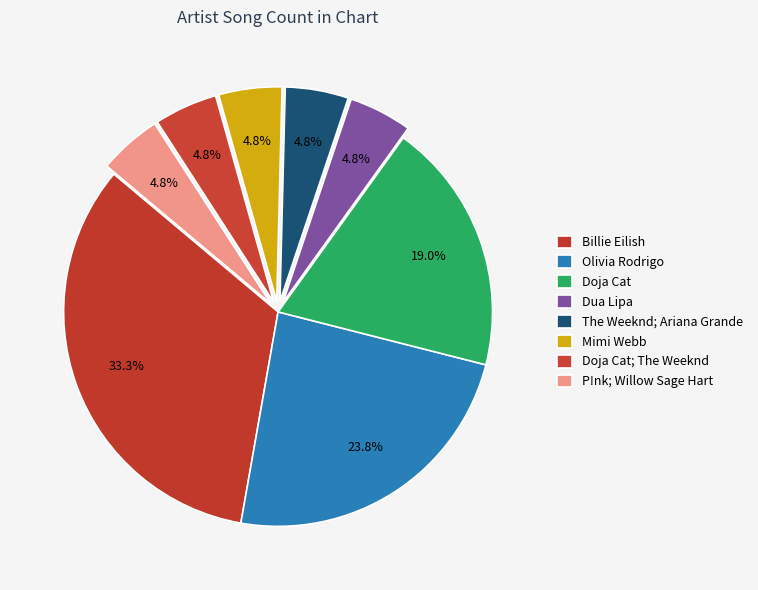

How many segments does this pie chart have?

8